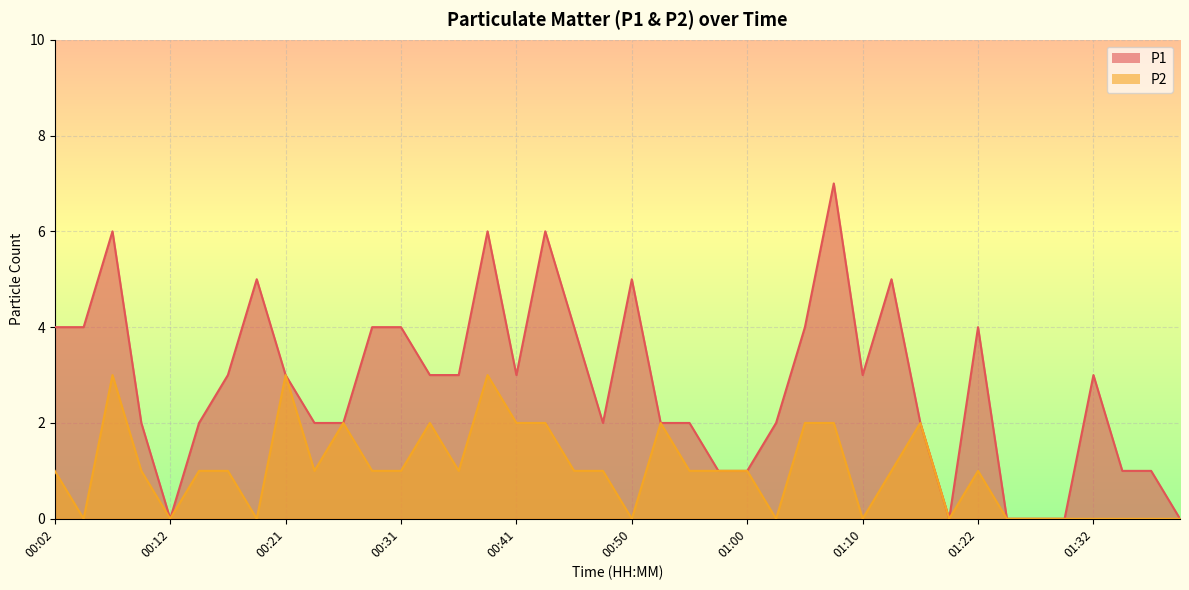

What is the difference between the second highest and minimum values in the P2 series?

3